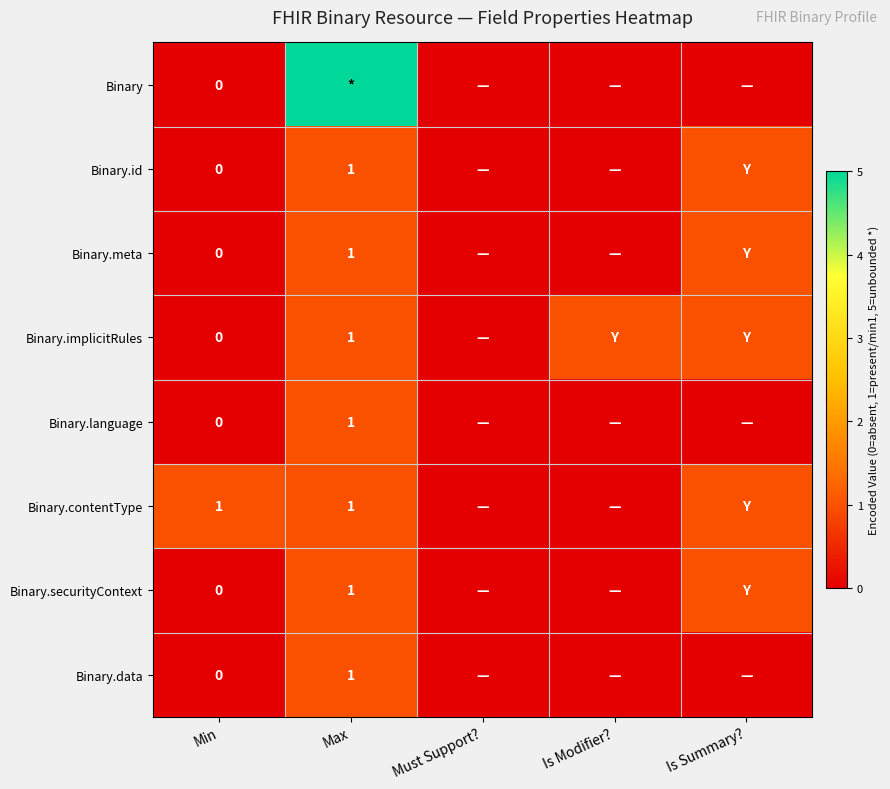

Is it true that Binary.data equals 0 at Max?

False